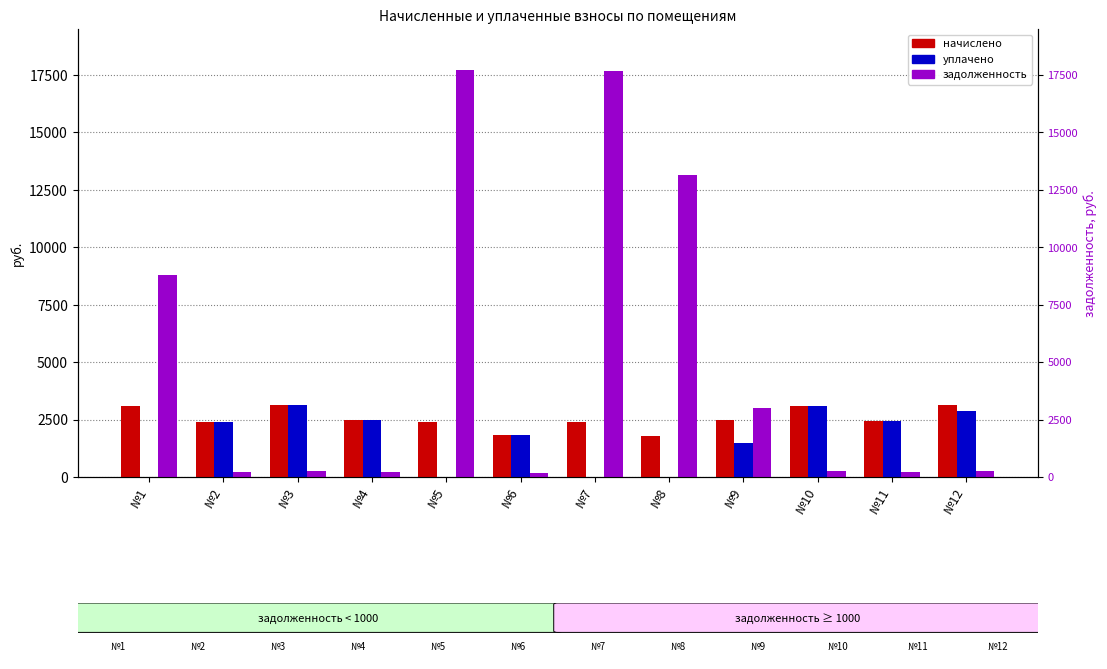

At which label does уплачено first exceed 2405?

№2